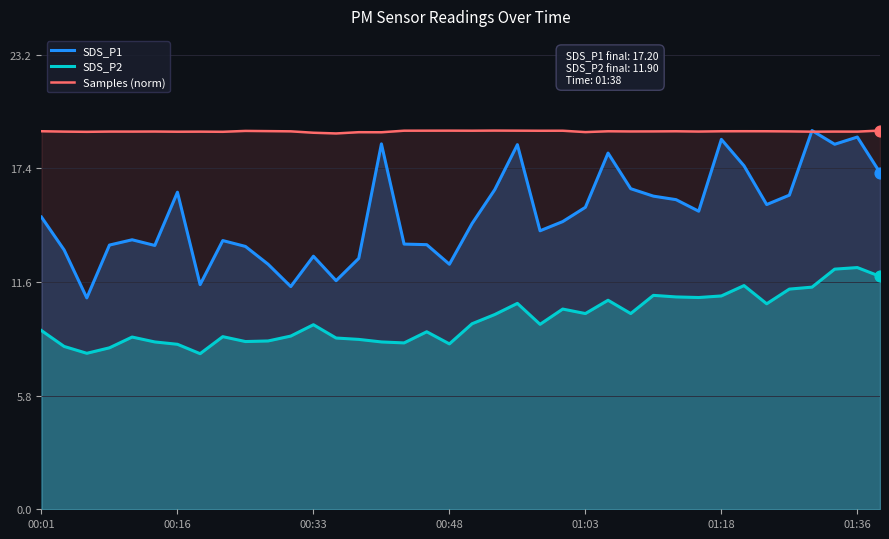

At how many categories does at least one series exceed 18?

38